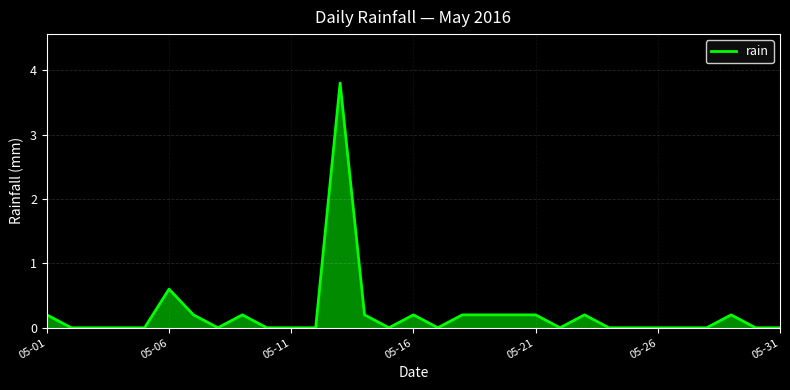

What is the difference between the maximum and minimum values?

3.8